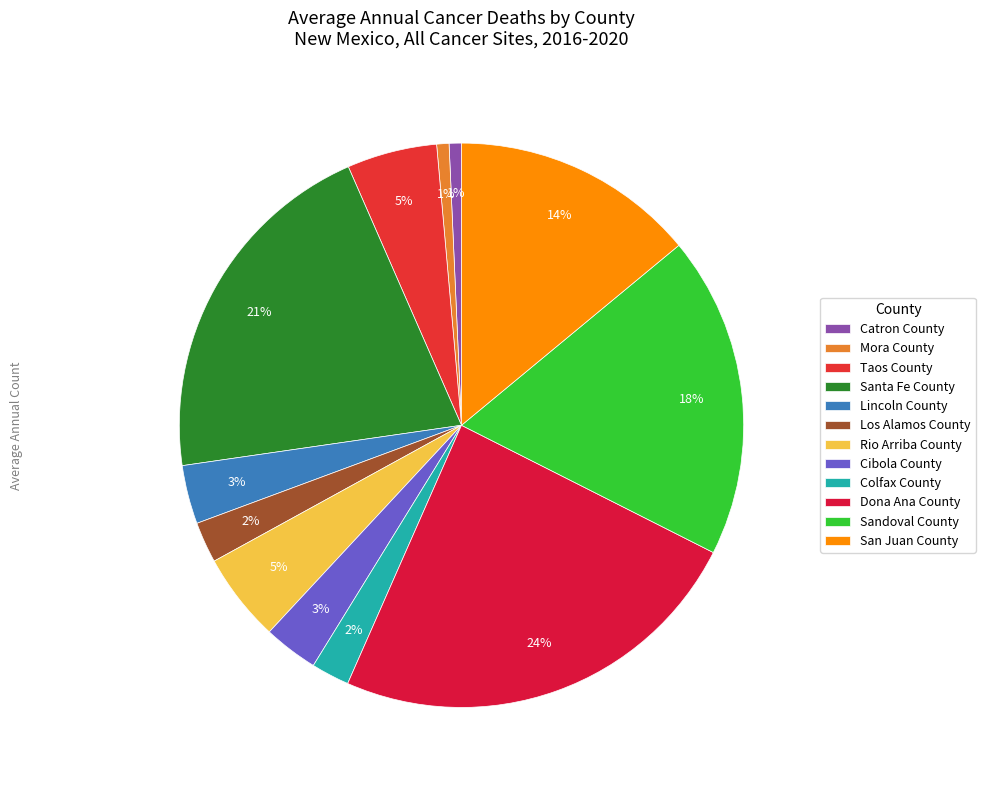

Does Taos County account for over 50% of the chart?

No